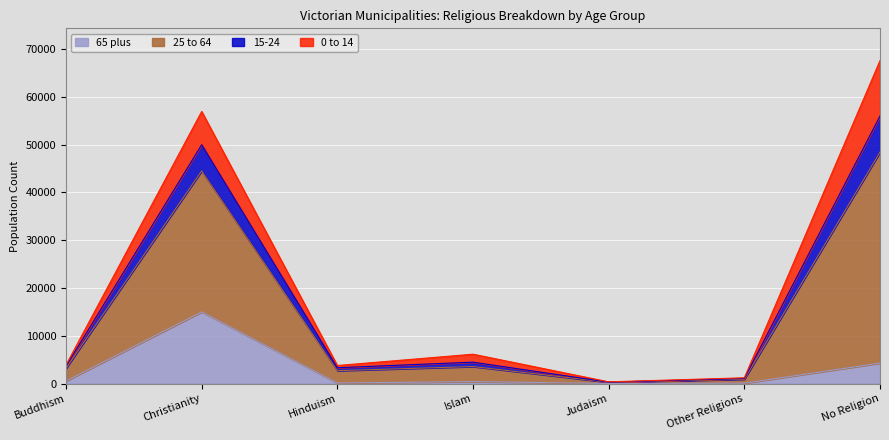

Rank the categories by 15-24 value from lowest to highest.

Judaism, Other Religions, Hinduism, Buddhism, Islam, Christianity, No Religion